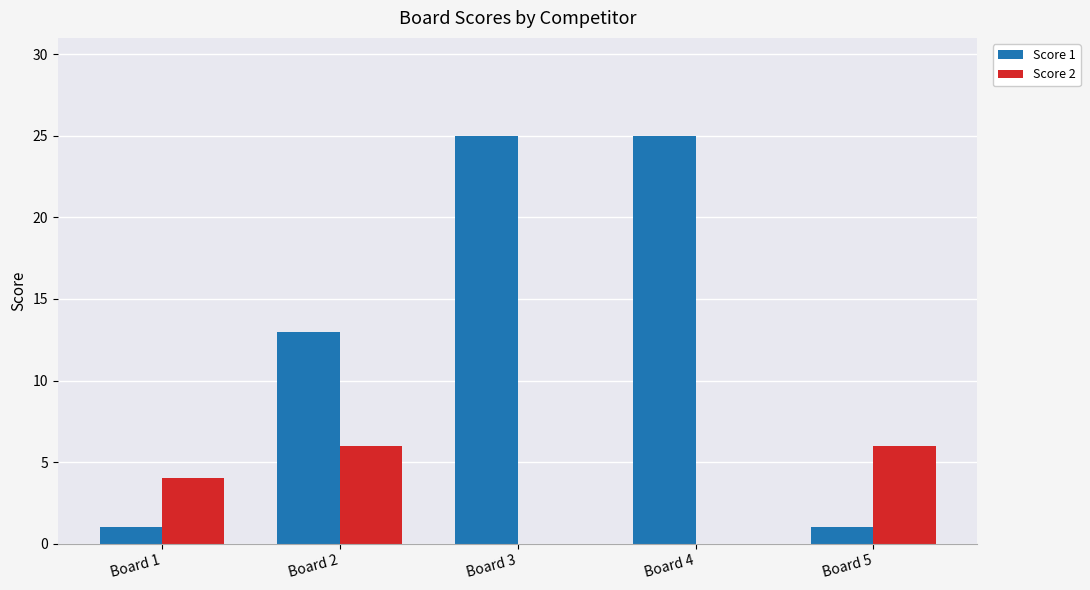

How many distinct data groups are displayed?

2